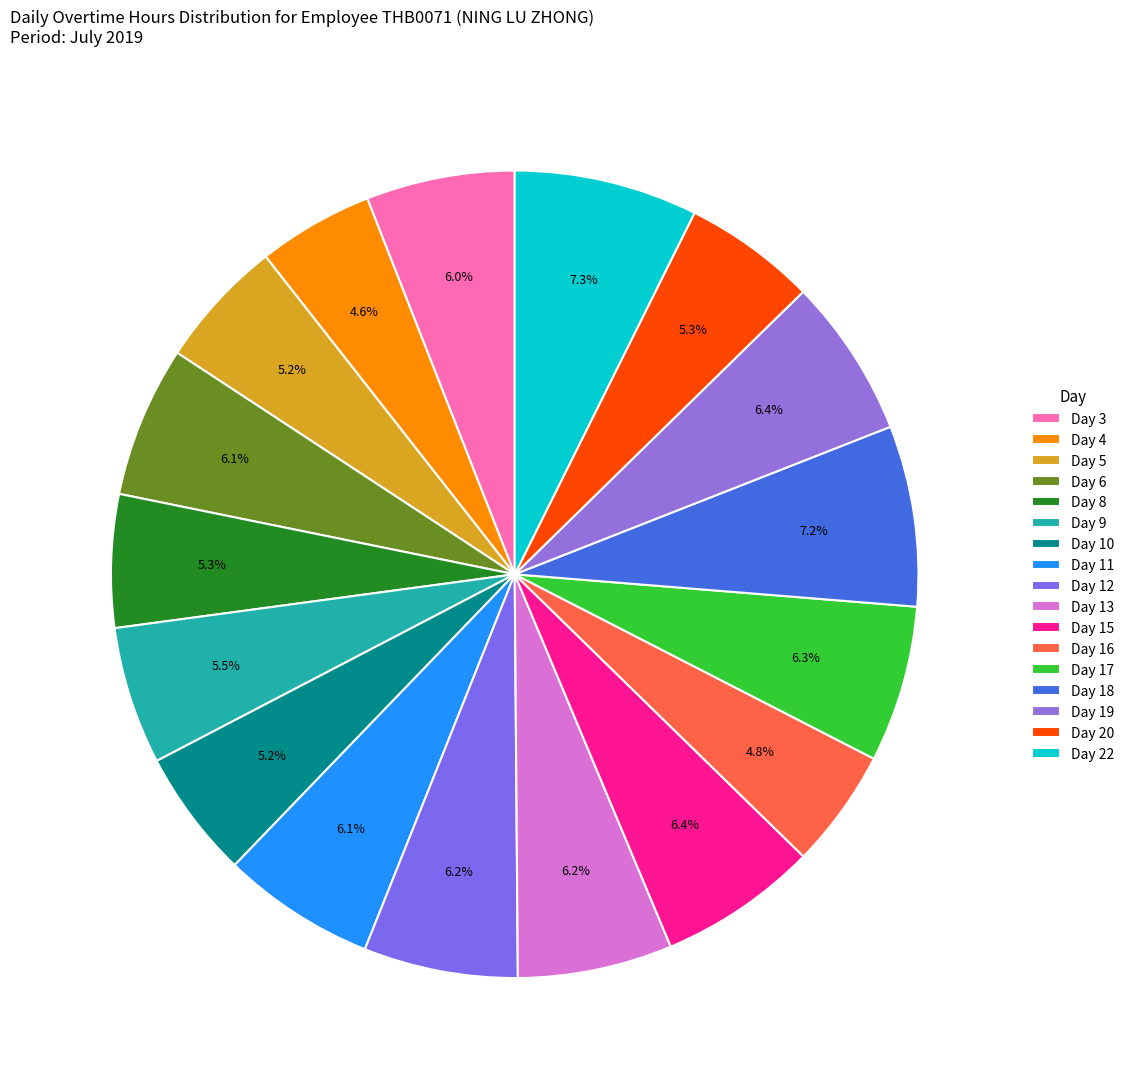

What percentage do Day 12 and Day 18 together represent?

13.4%